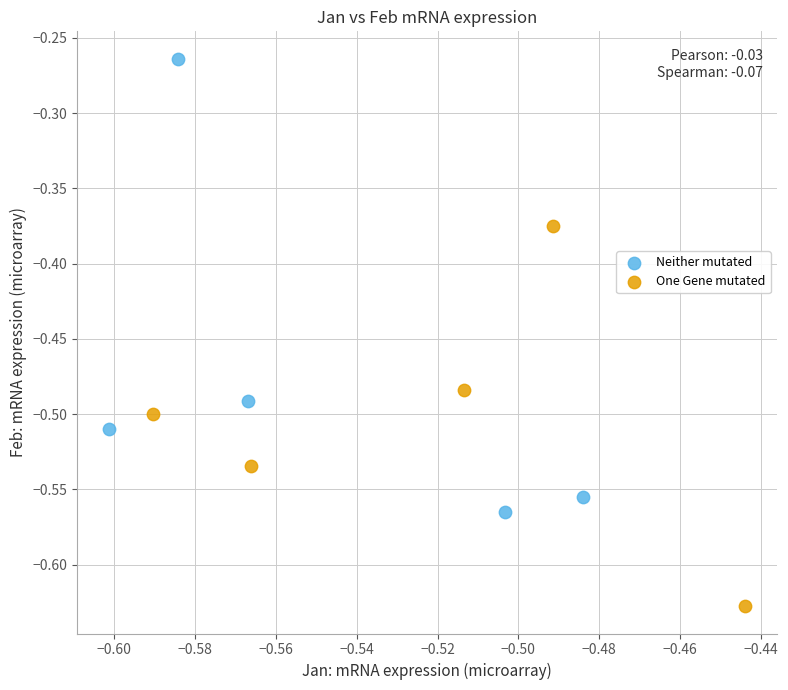

Which series contains the lowest Y value?

One Gene mutated